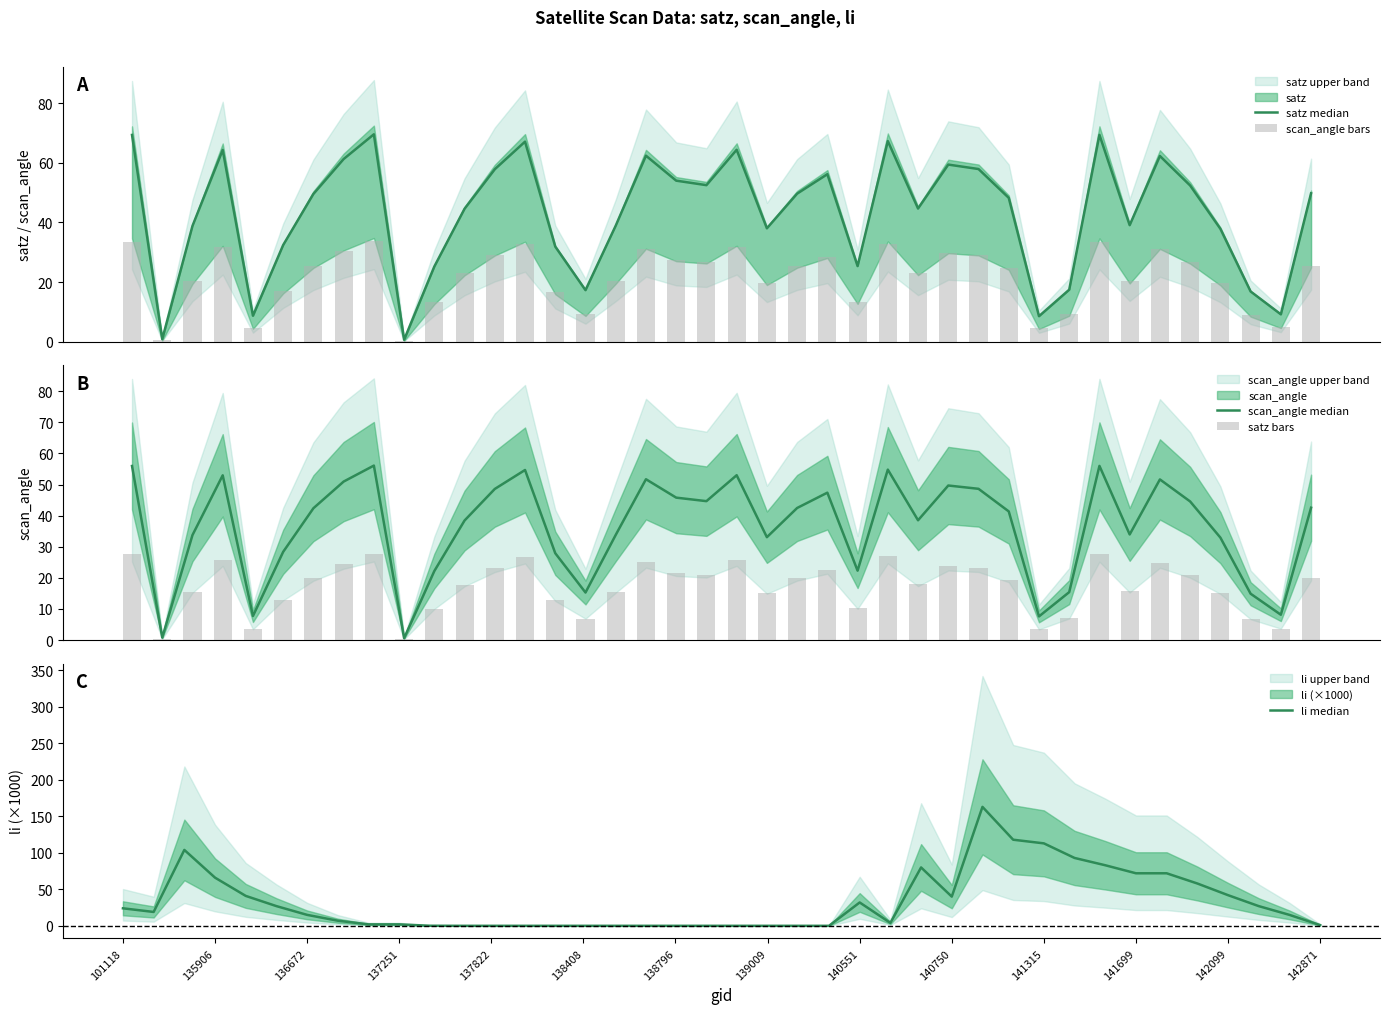

Rank the series by their maximum value, from highest to lowest.

li median, satz median, scan_angle median, scan_angle bars, satz bars